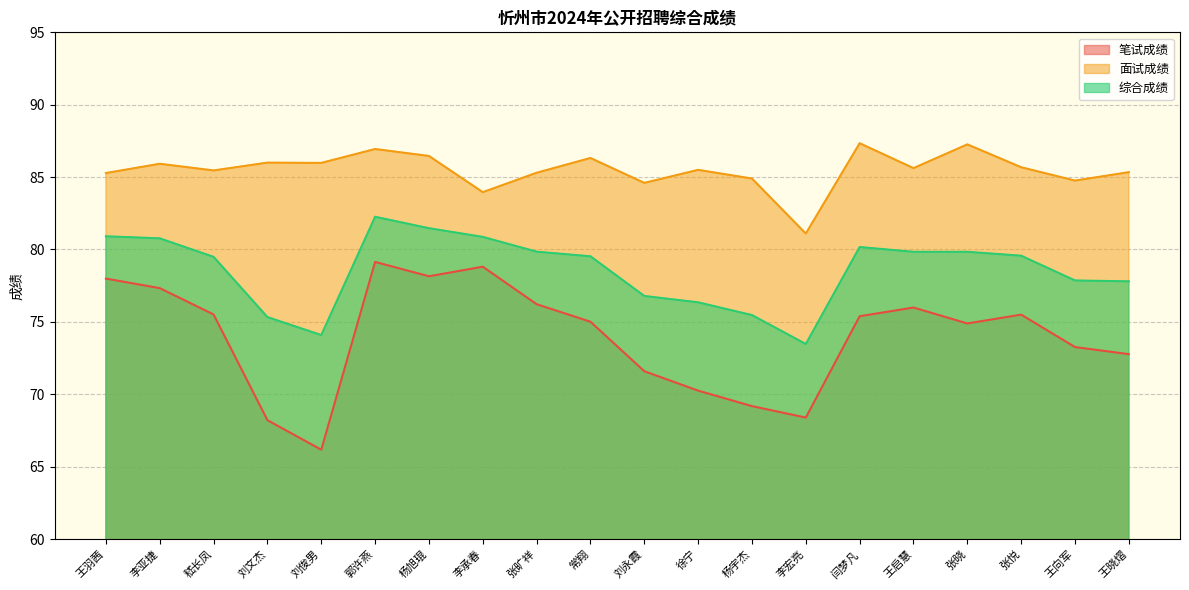

Reading left to right, transcribe all the data shown in this chart.

笔试成绩: 王羽茜=78.0	李亚捷=77.3	嵇长凤=75.5	刘文杰=68.2	刘俊男=66.2	郭许燕=79.1	杨旭琨=78.2	李承春=78.8	张旷祥=76.2	常翔=75.0	刘永霞=71.6	徐宁=70.2	杨宇杰=69.2	李宏亮=68.4	闫梦凡=75.4	王启慧=76.0	张晓=74.9	张悦=75.5	王向军=73.3	王晓熠=72.8
面试成绩: 王羽茜=85.3	李亚捷=85.9	嵇长凤=85.5	刘文杰=86.0	刘俊男=86.0	郭许燕=86.9	杨旭琨=86.5	李承春=84.0	张旷祥=85.3	常翔=86.3	刘永霞=84.6	徐宁=85.5	杨宇杰=84.9	李宏亮=81.1	闫梦凡=87.3	王启慧=85.6	张晓=87.3	张悦=85.7	王向军=84.8	王晓熠=85.3
综合成绩: 王羽茜=80.9	李亚捷=80.8	嵇长凤=79.5	刘文杰=75.3	刘俊男=74.1	郭许燕=82.3	杨旭琨=81.5	李承春=80.9	张旷祥=79.8	常翔=79.5	刘永霞=76.8	徐宁=76.3	杨宇杰=75.5	李宏亮=73.5	闫梦凡=80.2	王启慧=79.8	张晓=79.8	张悦=79.6	王向军=77.9	王晓熠=77.8